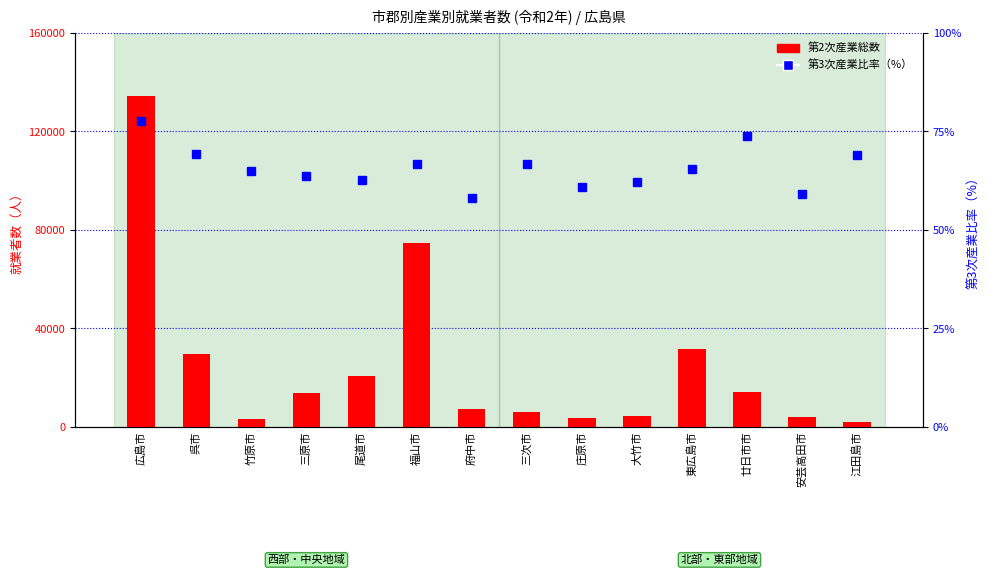

What is the total value across all series at 廿日市市?

14145.8